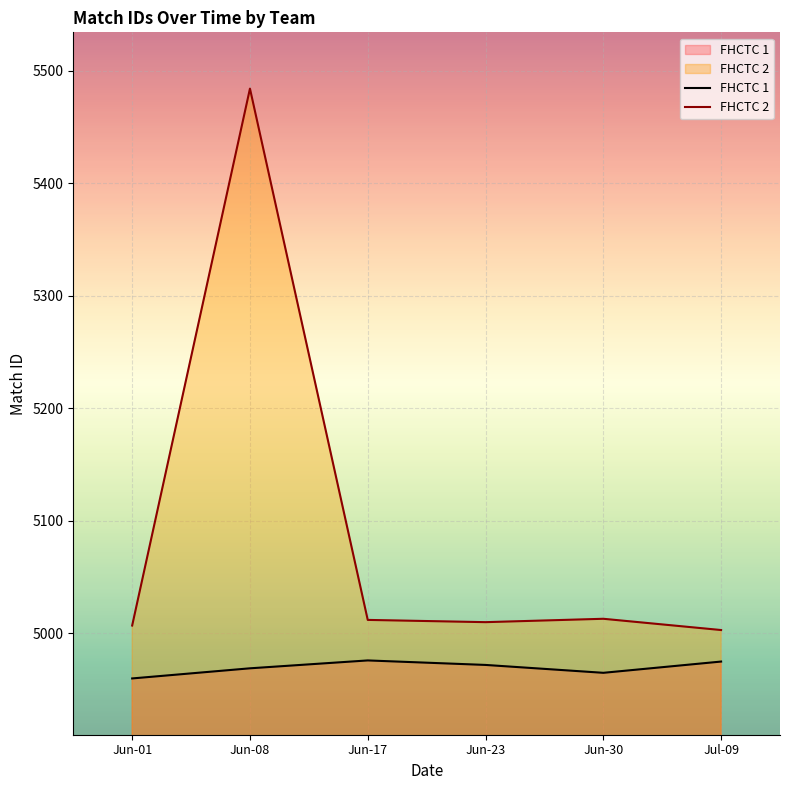

Between Jun-17 and Jul-09, which series saw the biggest shift?

FHCTC 2